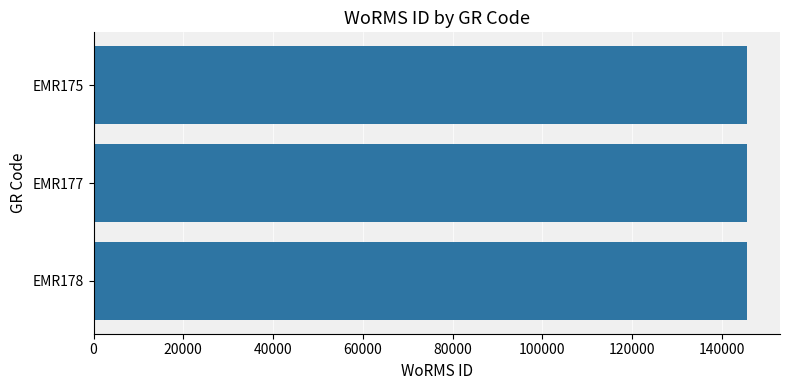

Count the number of data series in this chart.

1